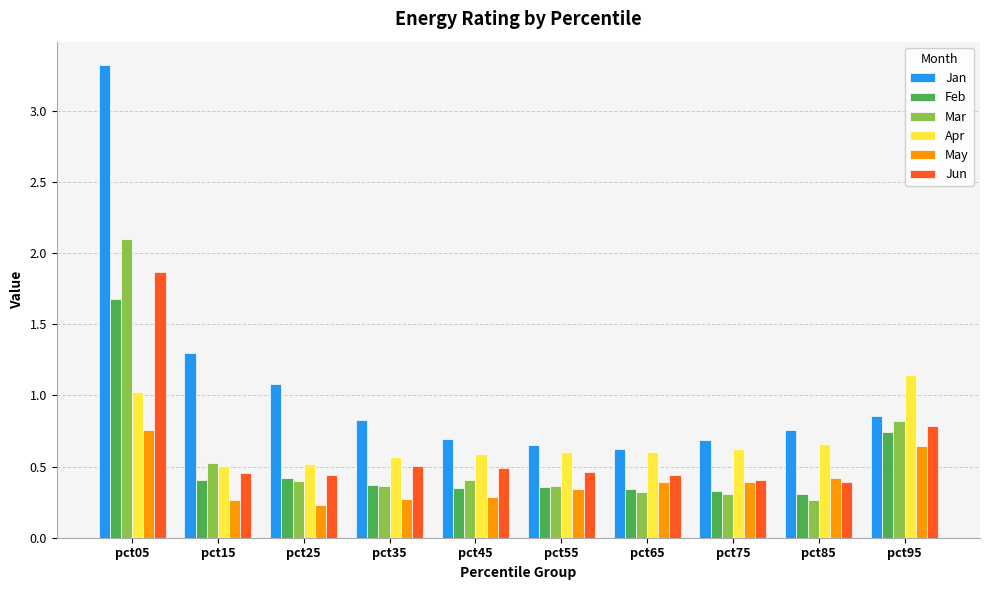

What is the sum of all May values?

4.0